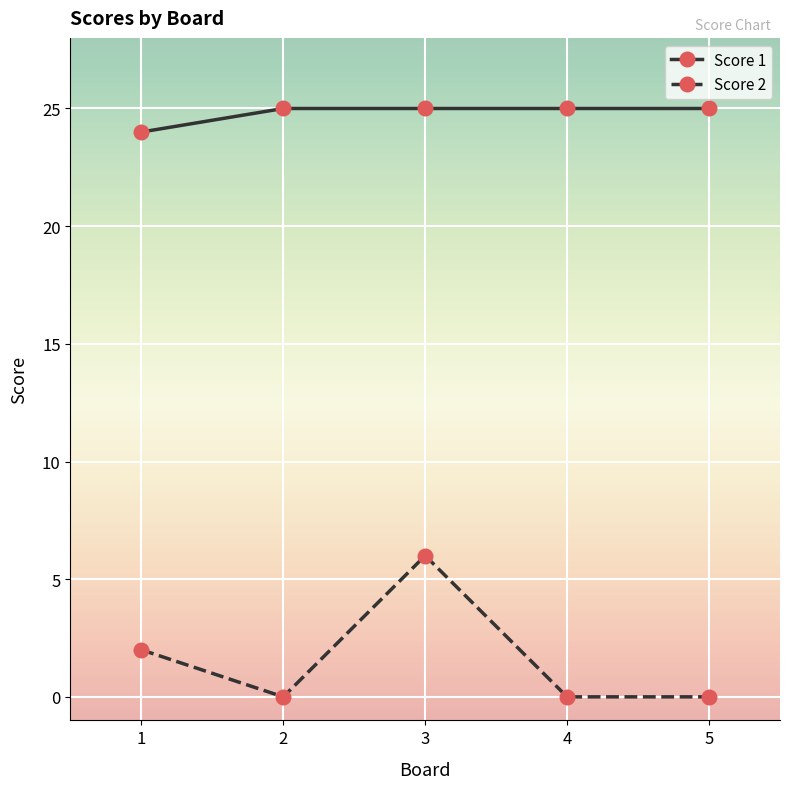

Reading left to right, extract all data points from this chart.

Score 1: 1=24	2=25	3=25	4=25	5=25
Score 2: 1=2	2=0	3=6	4=0	5=0